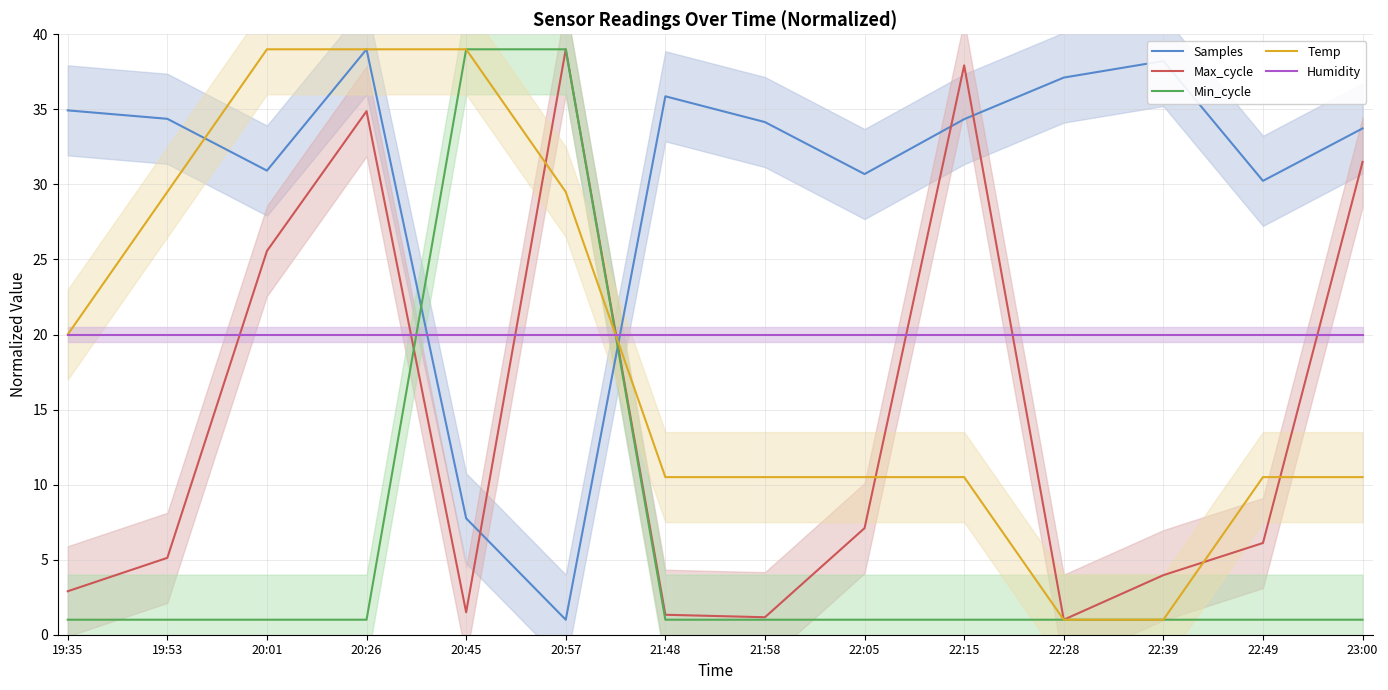

Where do Humidity and Max_cycle first cross each other?

19:53 and 20:01